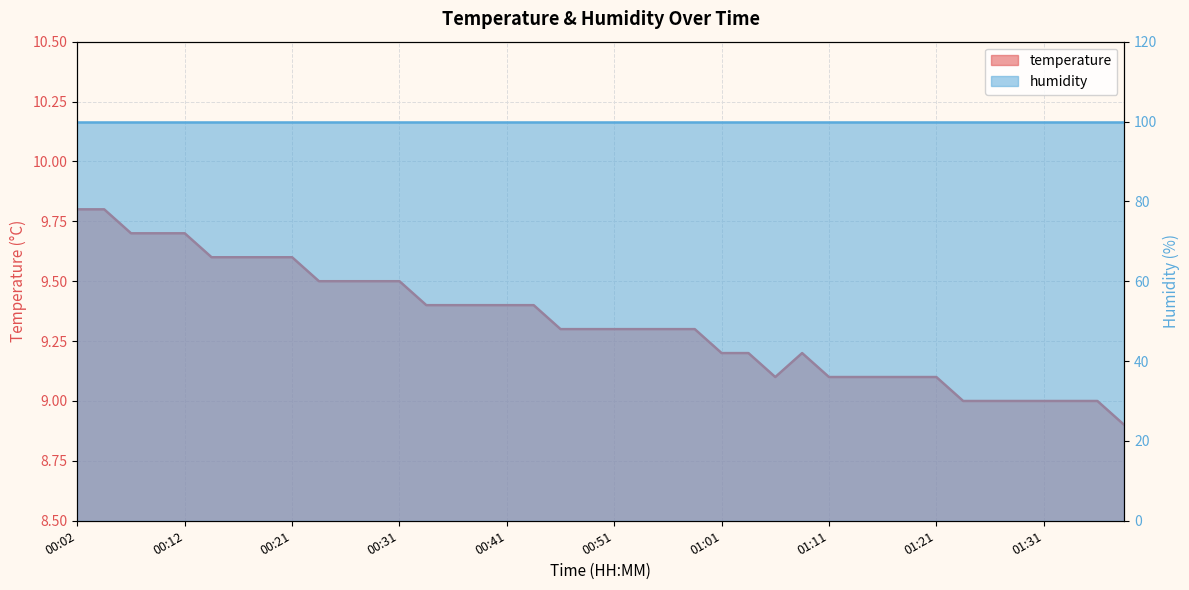

At which category does the data reach its first local peak?

01:08